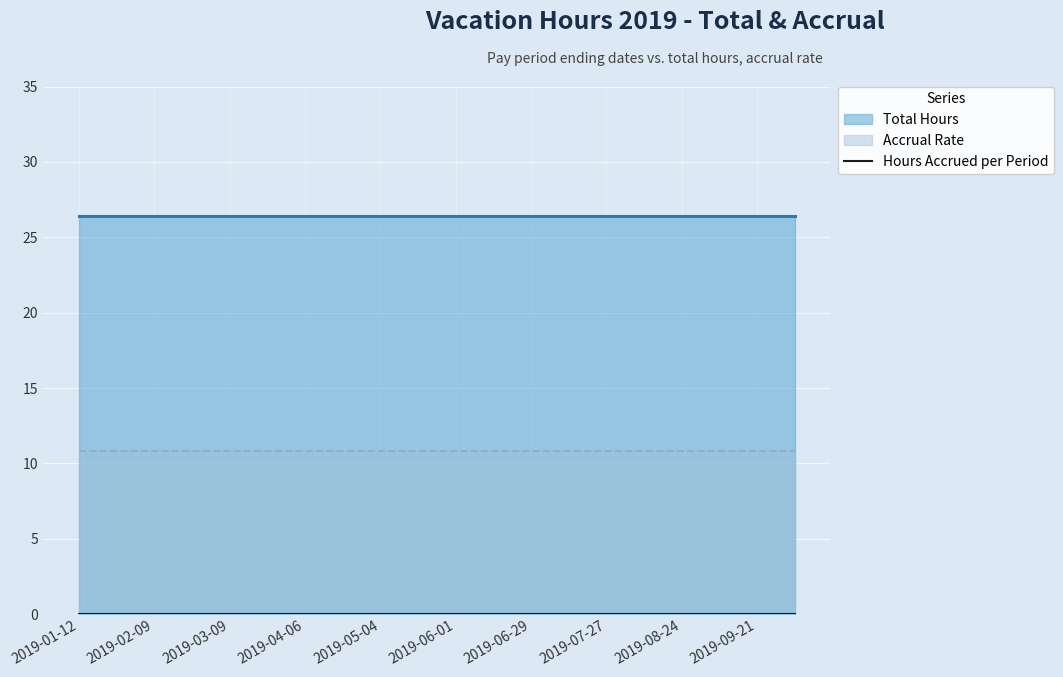

What is the maximum value for Total Hours?

26.4